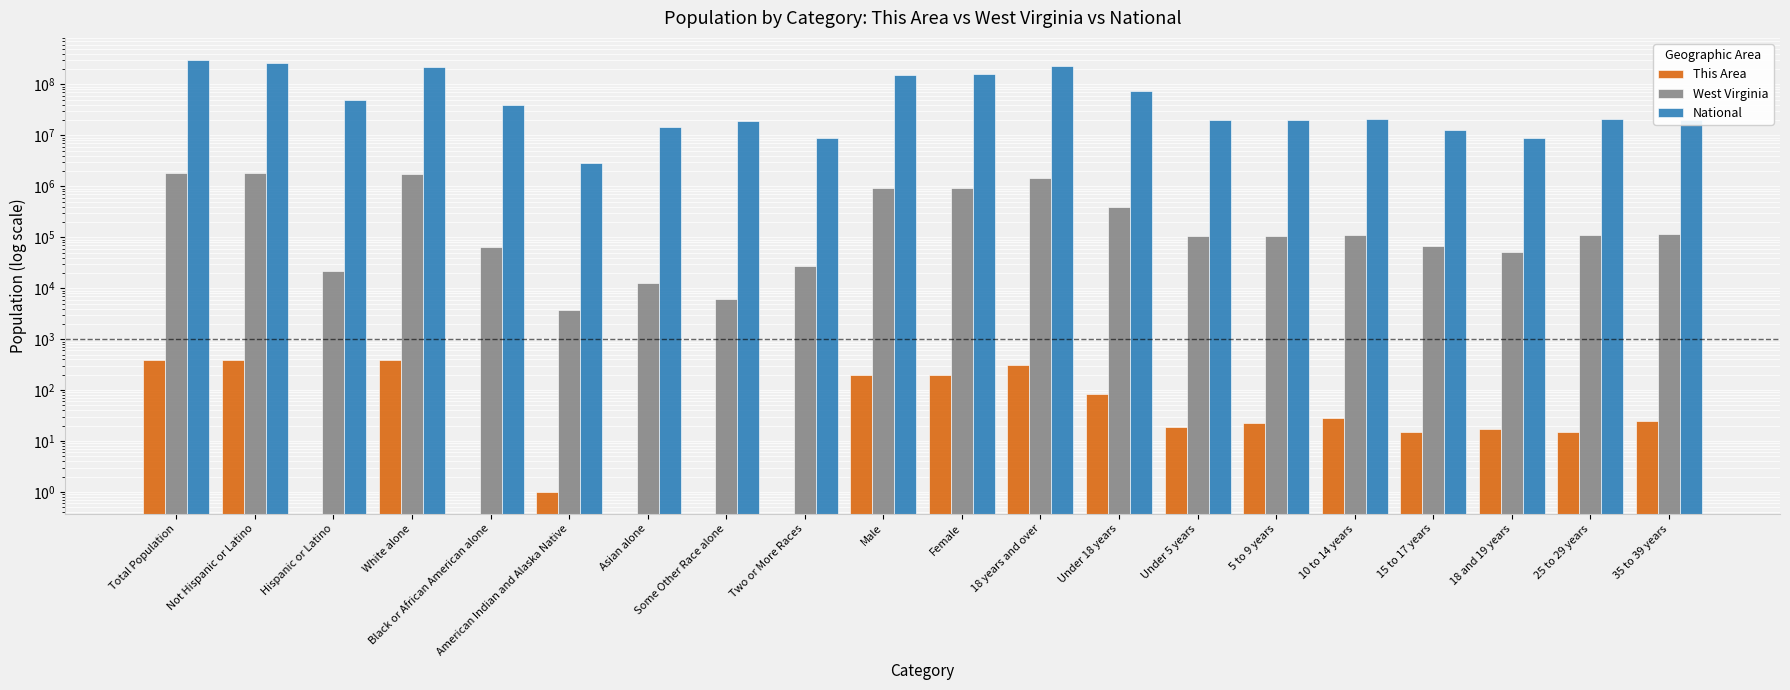

What is the label of the 16th bar from the right?

Black or African American alone